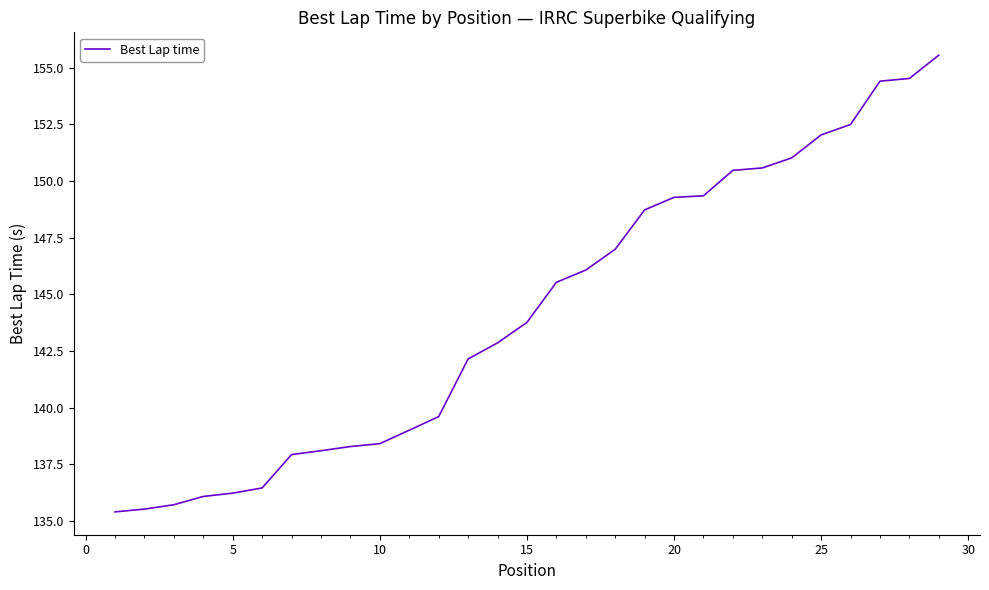

What is the maximum value shown in the chart?

155.5